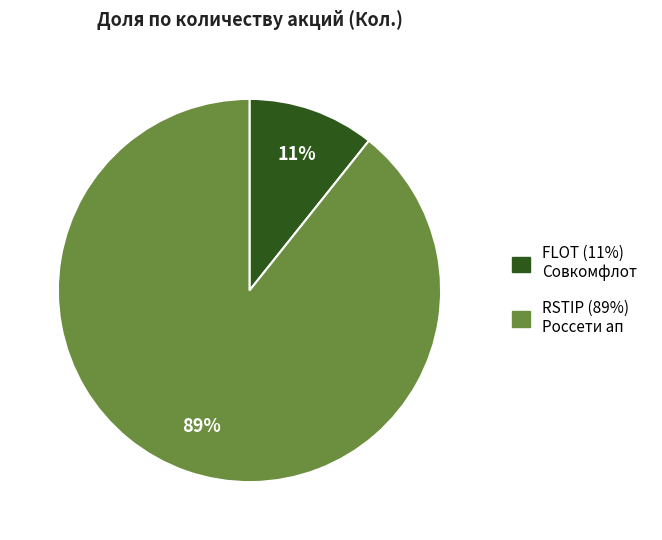

Is the sum of FLOT (11%) Совкомфлот and RSTIP (89%) Россети ап greater than half?

Yes